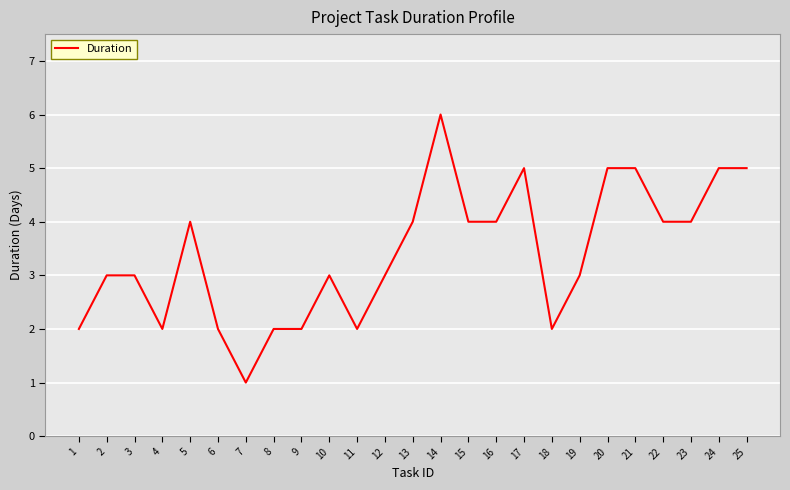

How many values are between 2 and 4?

18